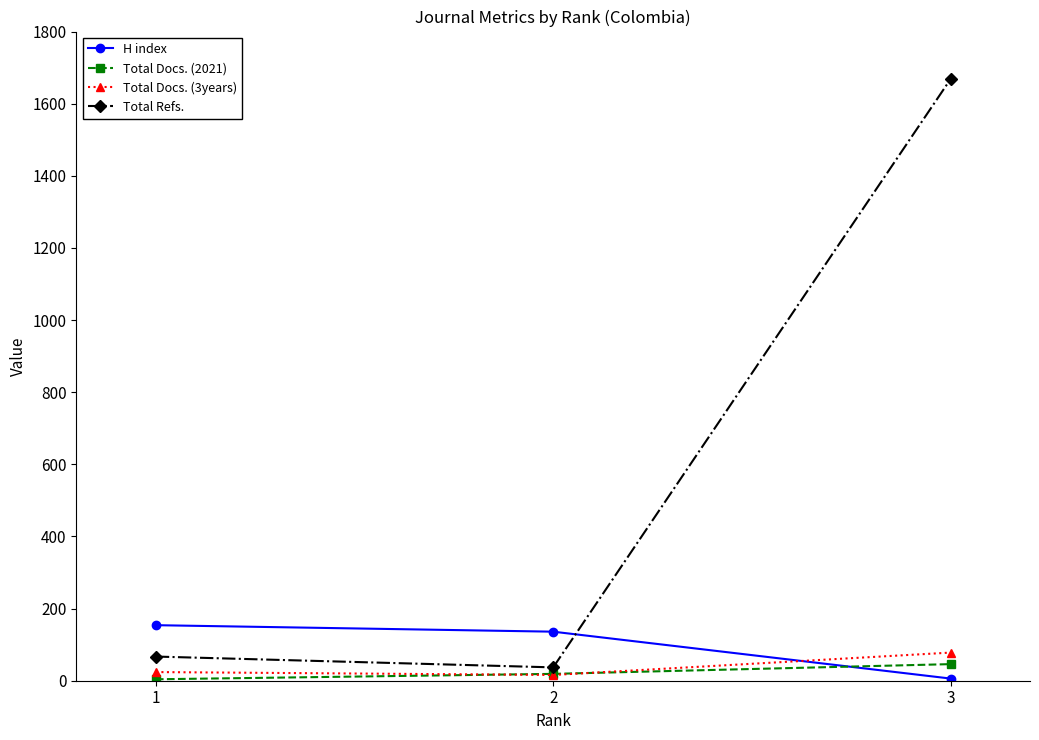

Is the value of Total Refs. at 1 greater than the value of Total Docs. (2021) at 1?

Yes